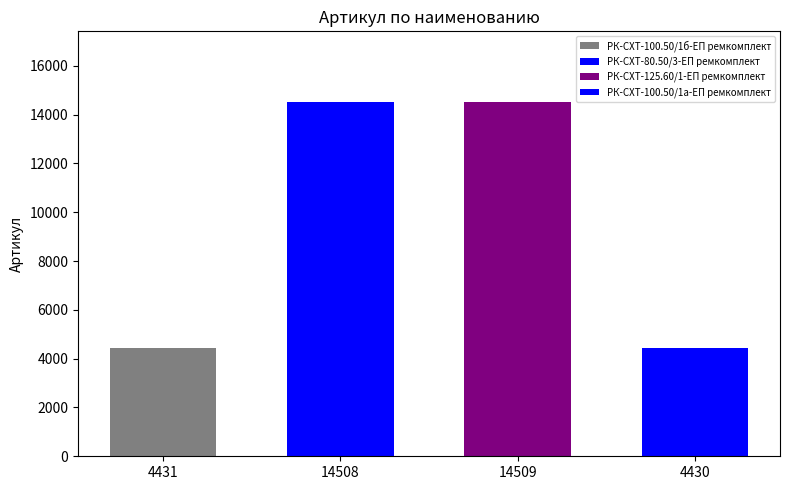

Read the value at РК-СХТ-125.60/1-ЕП ремкомплект, to the nearest 100.

14500